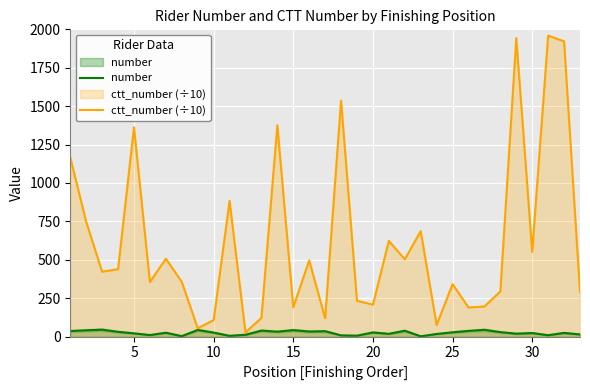

What is the highest value of the number series?

45.0